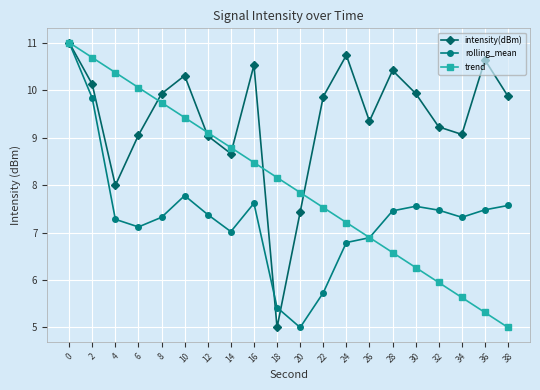

True or false: trend has more than 2 interior local peaks.

False